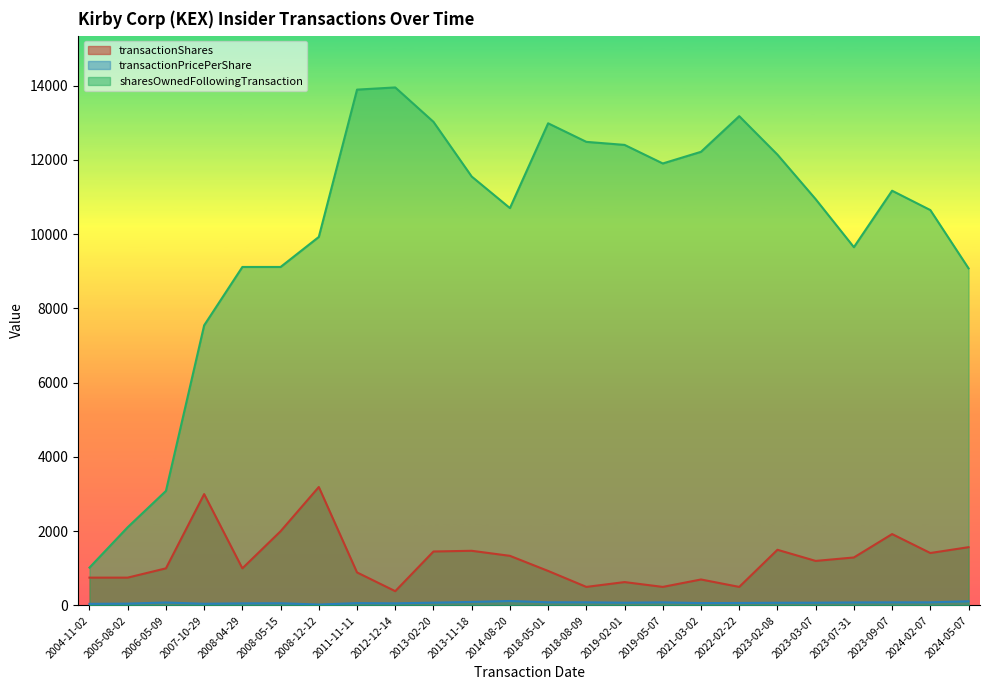

What are all the series names shown in the legend?

transactionShares, transactionPricePerShare, sharesOwnedFollowingTransaction